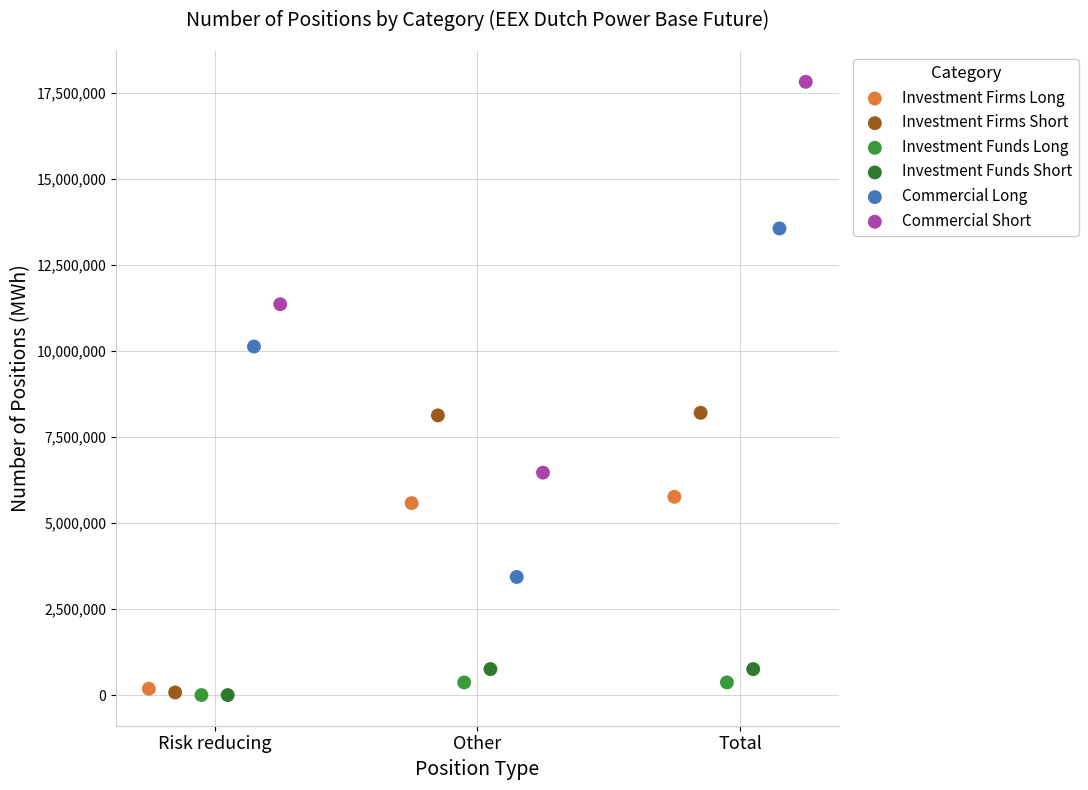

Which series contains the highest Y value?

Commercial Short